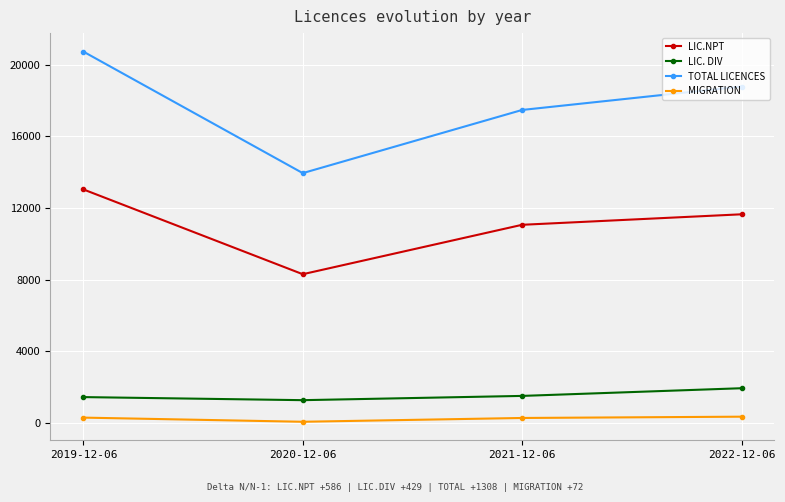

True or false: MIGRATION and LIC.NPT cross at least once.

False